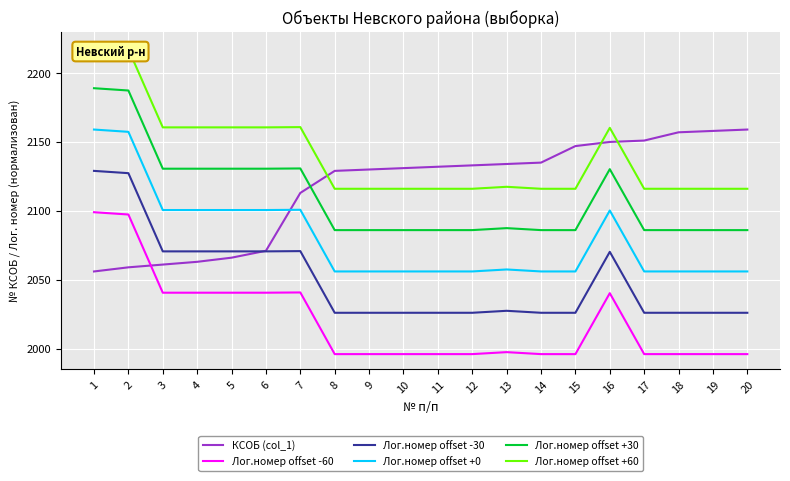

What are all the series names shown in the legend?

КСОБ (col_1), Лог.номер offset -60, Лог.номер offset -30, Лог.номер offset +0, Лог.номер offset +30, Лог.номер offset +60